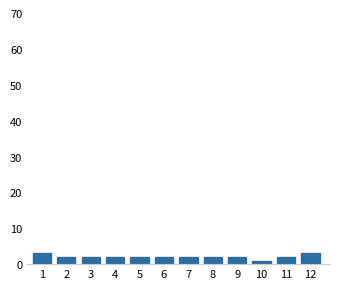

Reading left to right, what are all the values shown in this chart?

3	2	2	2	2	2	2	2	2	1	2	3